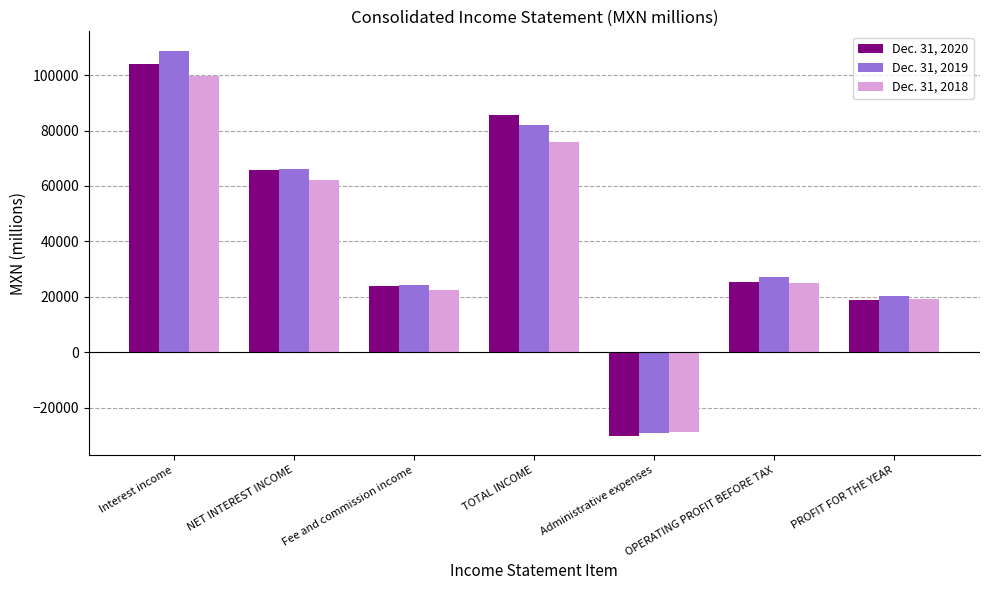

At which label does Dec. 31, 2019 first exceed 27290?

Interest income